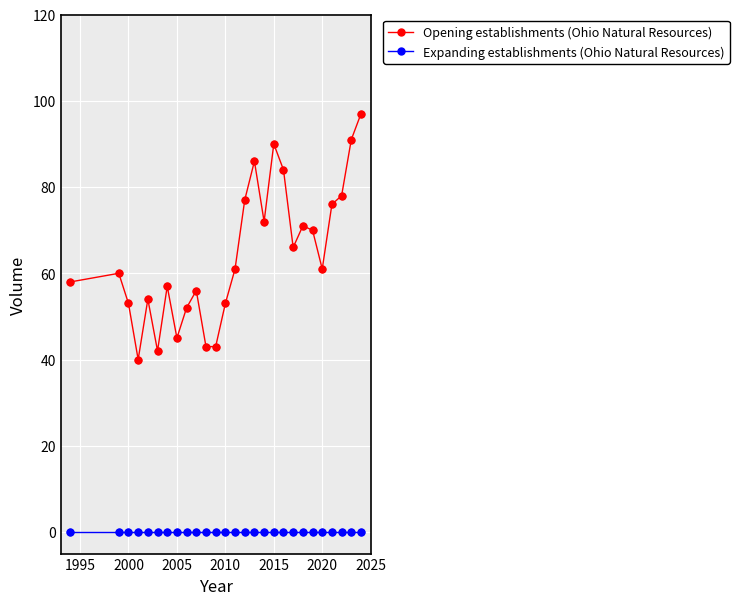

Which series has the widest spread of values?

Opening establishments (Ohio Natural Resources)